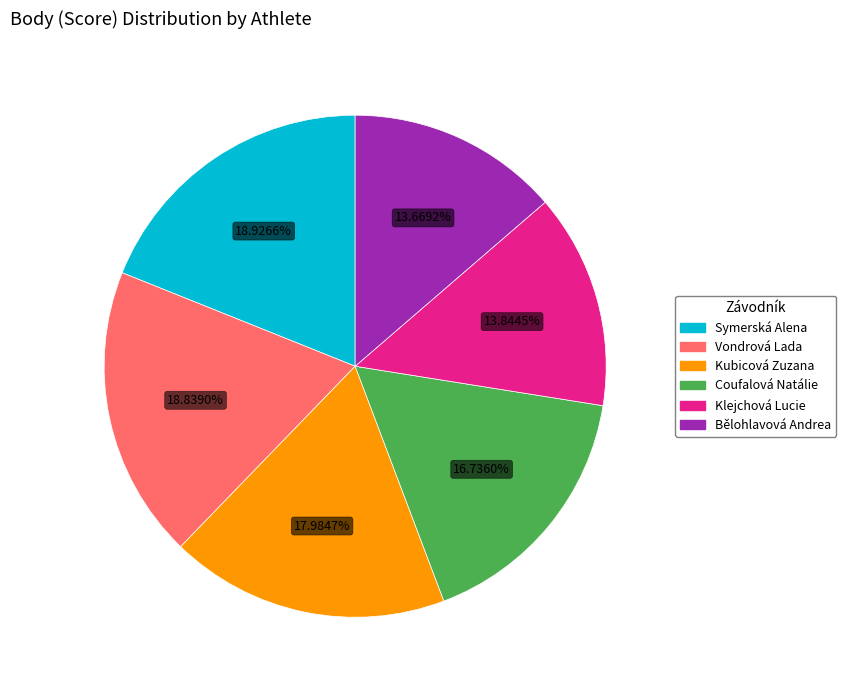

Is there a majority slice in this chart?

No